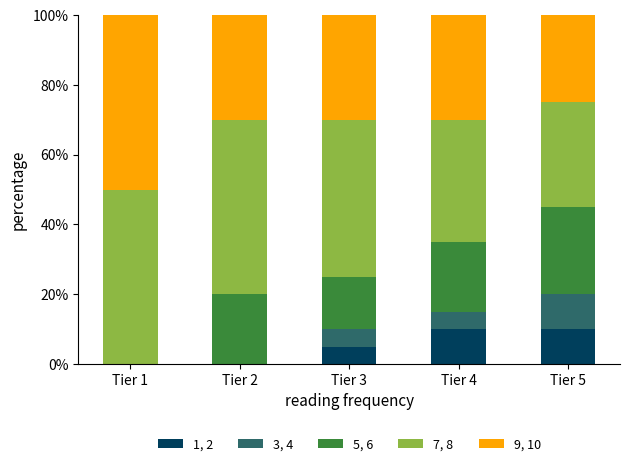

What is the total value across all series at Tier 1?

100